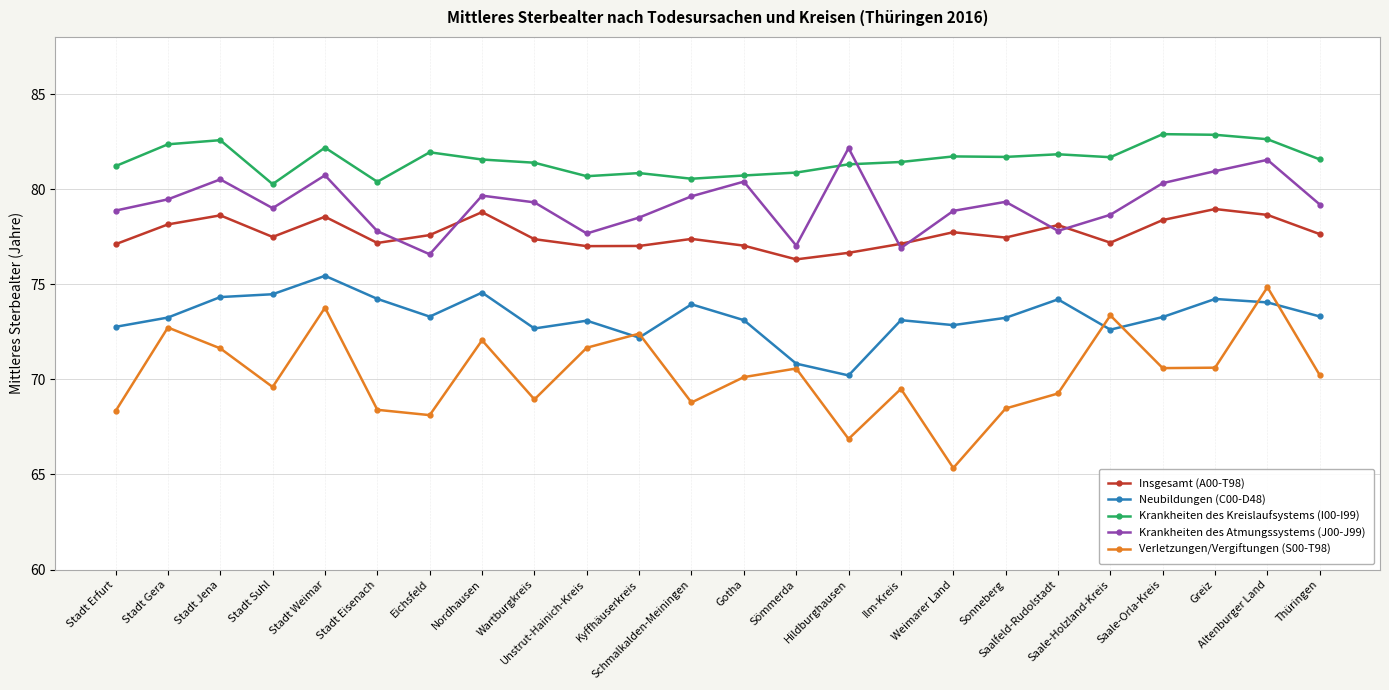

Which series has the largest range (max minus min)?

Verletzungen/Vergiftungen (S00-T98)